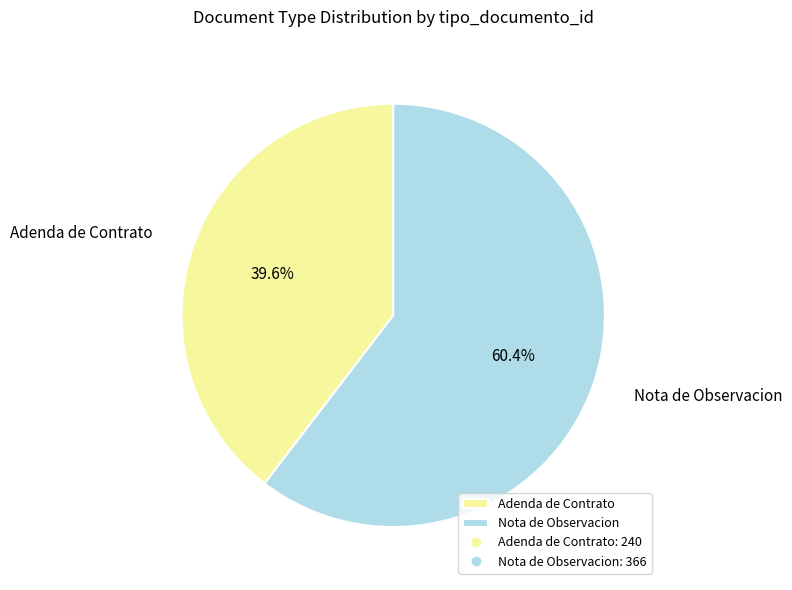

What percentage is the Nota de Observacion slice, to the nearest percent?

60%